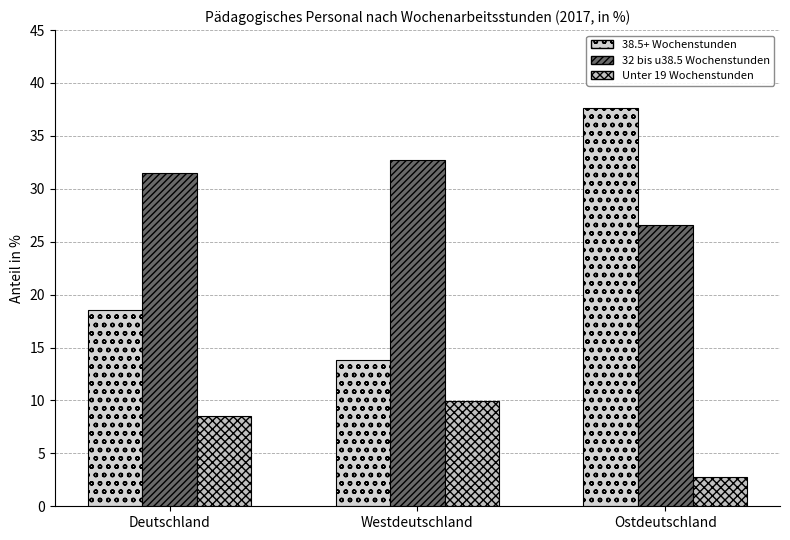

At Deutschland, list the series in order from largest to smallest.

32 bis u38.5 Wochenstunden, 38.5+ Wochenstunden, Unter 19 Wochenstunden